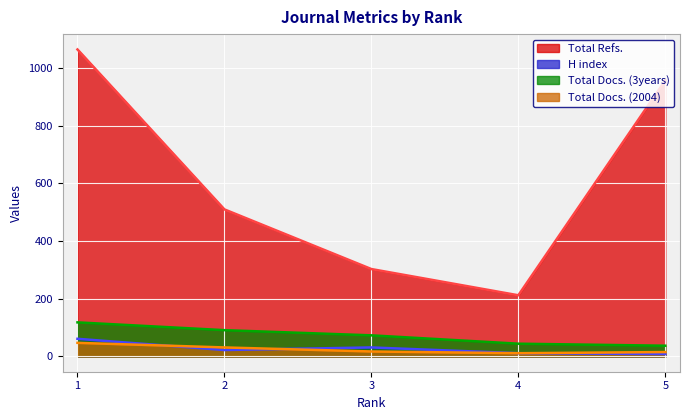

How many series are shown in this chart?

4